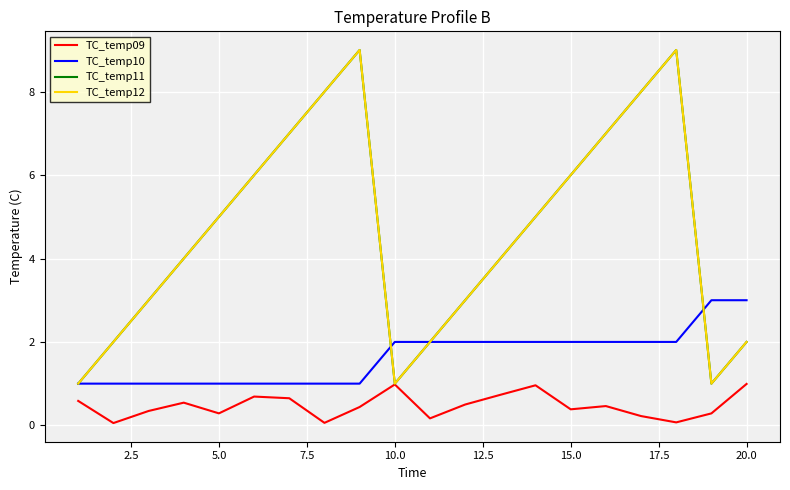

What is the sum of all TC_temp09 values?

9.4